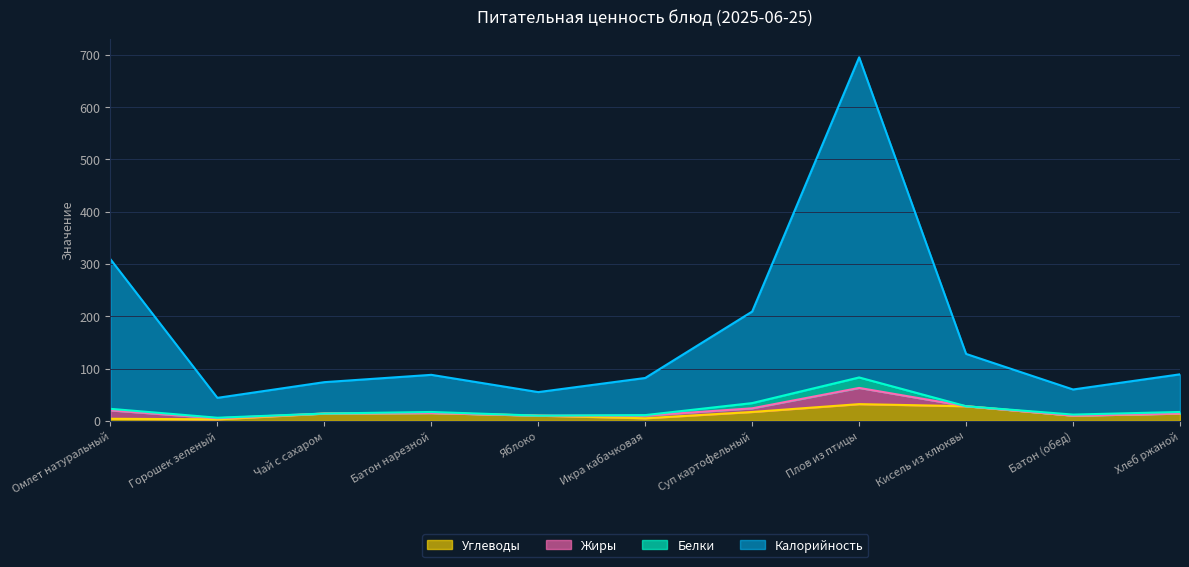

Where is the first local minimum for Углеводы?

Горошек зеленый